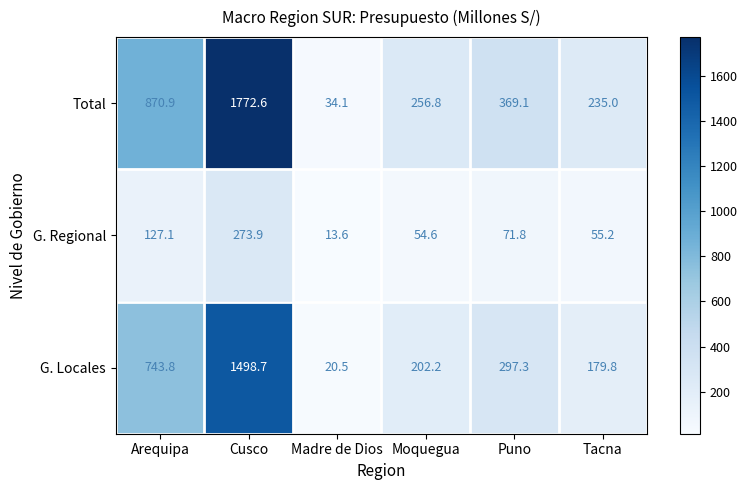

At which label does Total first exceed 369?

Arequipa